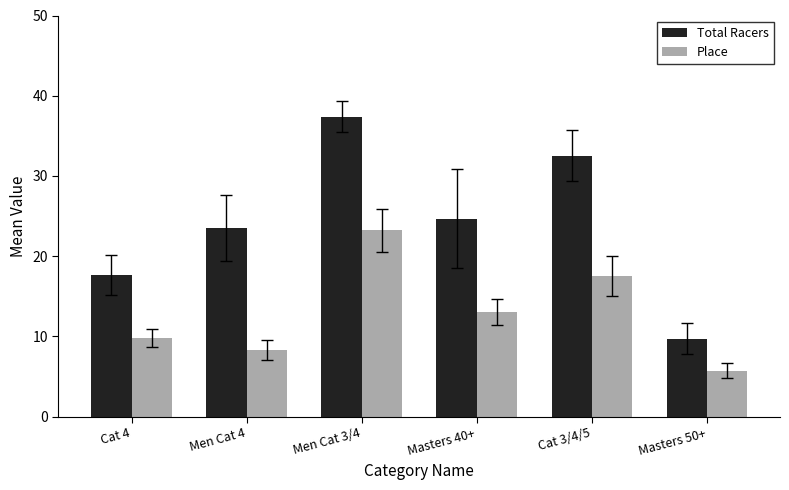

The value of Total Racers at Cat 4 is 17.6. True or false?

True